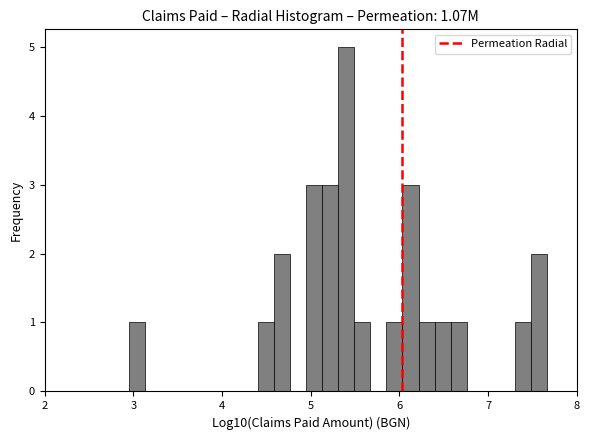

Read against the x-axis, roughly where is the centre of the tallest bar?

5.4